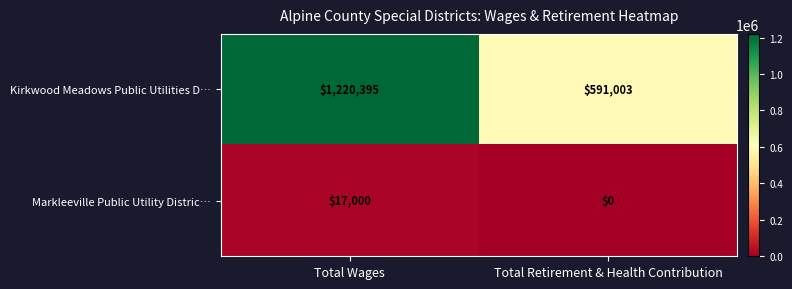

Read the Kirkwood Meadows Public Utilities D… value at Total Wages, to the nearest 100.

1220400